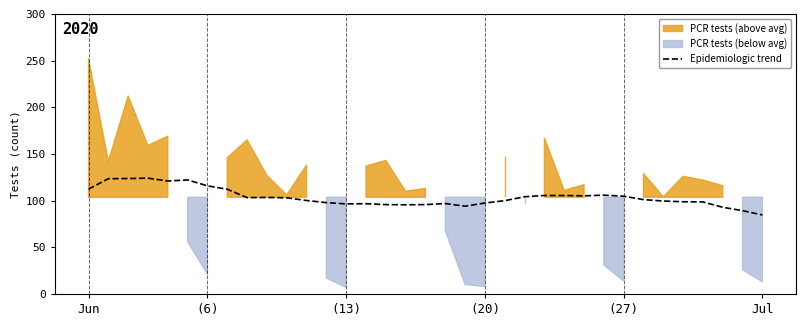

Count the number of categories in the chart.

35